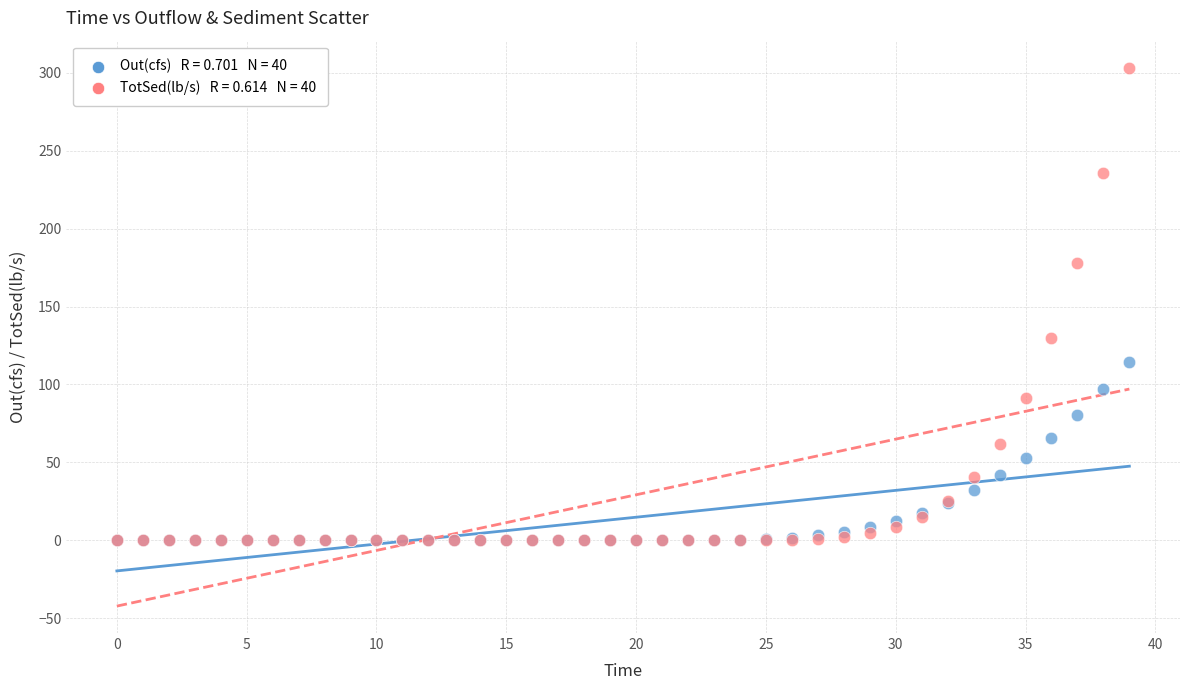

Across all series, what Y value is closest to 151?

129.7